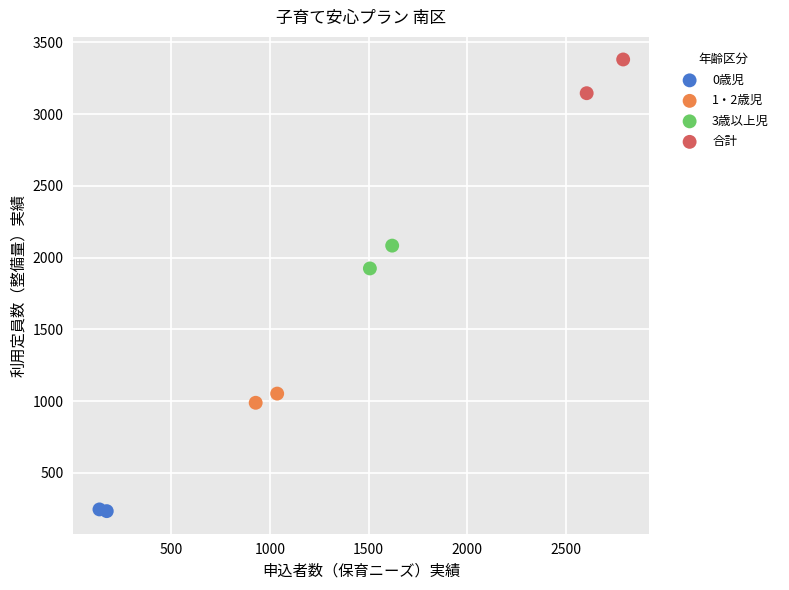

What are all the series names shown in the legend?

0歳児, 1・2歳児, 3歳以上児, 合計